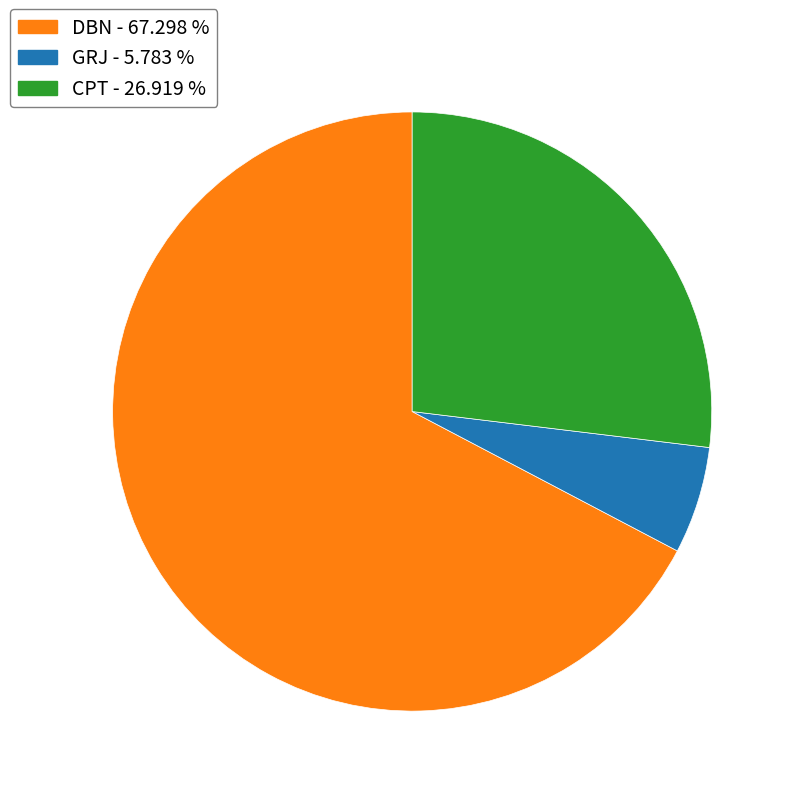

Which slice represents more than half of the pie?

DBN - 67.298 %